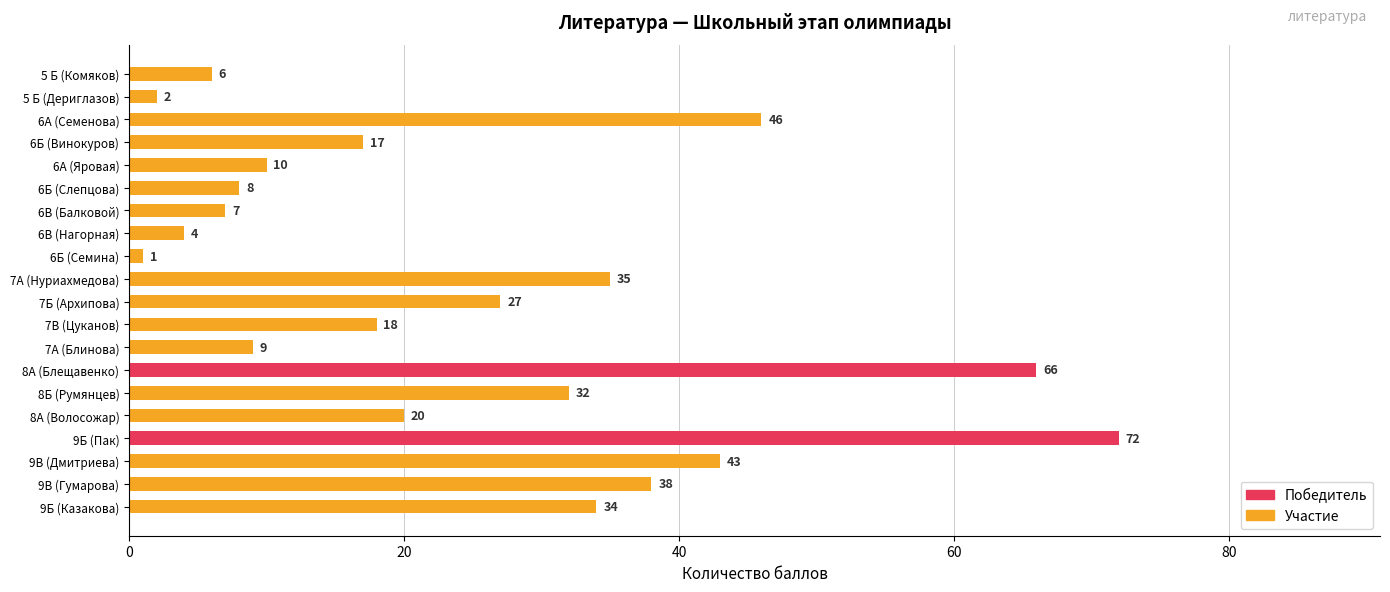

True or false: the data shows 34 at 9Б (Казакова).

True